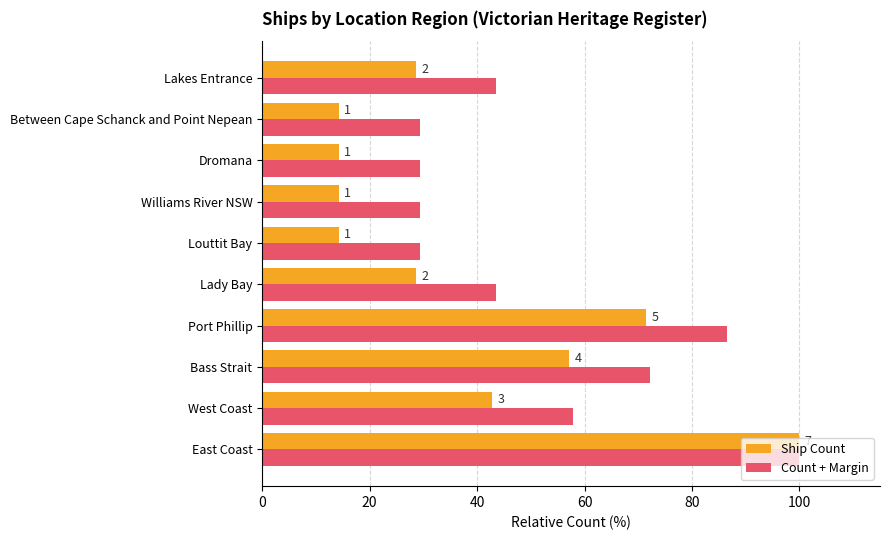

What are all the series names shown in the legend?

Ship Count, Count + Margin